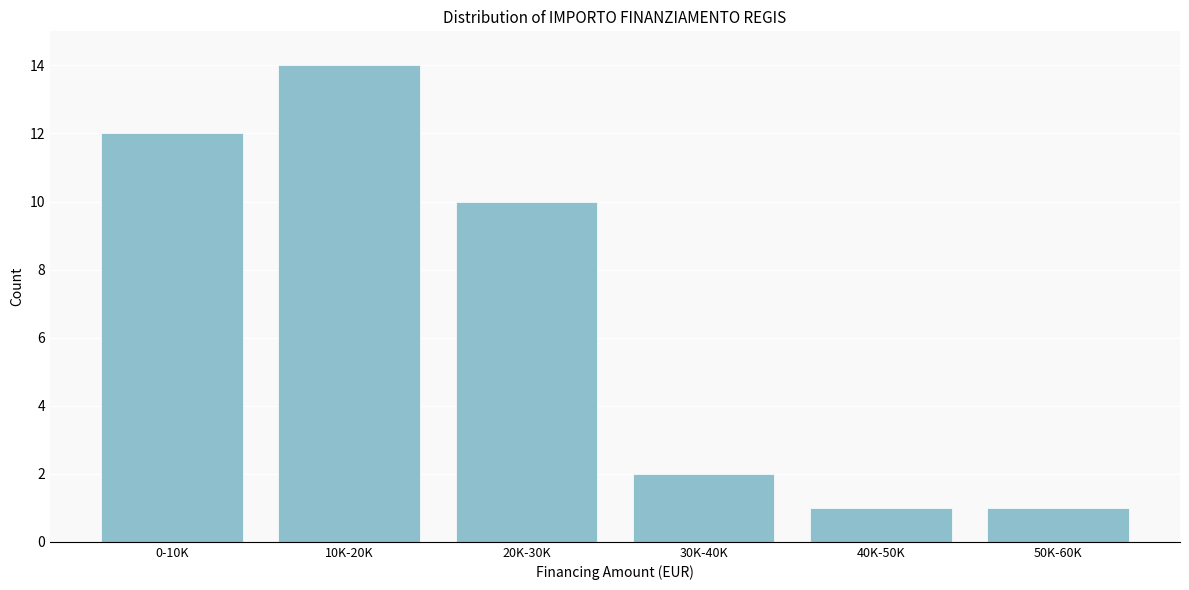

Reading left to right, what are all the values shown in this chart?

0-10K=12	10K-20K=14	20K-30K=10	30K-40K=2	40K-50K=1	50K-60K=1